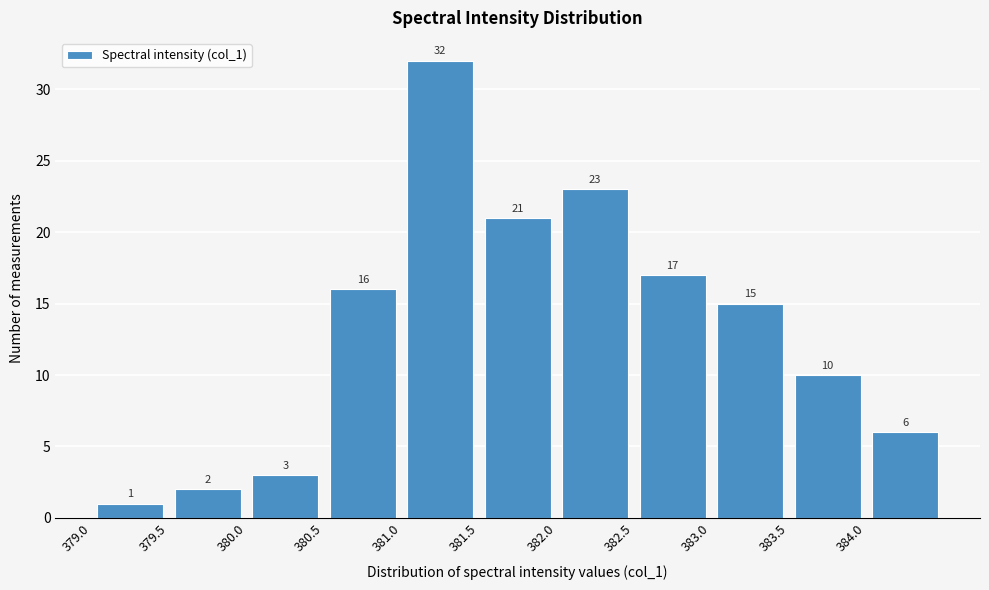

Reading left to right, transcribe this chart: for each bar, give the range it covers on the x-axis and its height.

379.0 to 379.5: 1
379.5 to 380.0: 2
380.0 to 380.5: 3
380.5 to 381.0: 16
381.0 to 381.5: 32
381.5 to 382.0: 21
382.0 to 382.5: 23
382.5 to 383.0: 17
383.0 to 383.5: 15
383.5 to 384.0: 10
384.0 to 384.5: 6